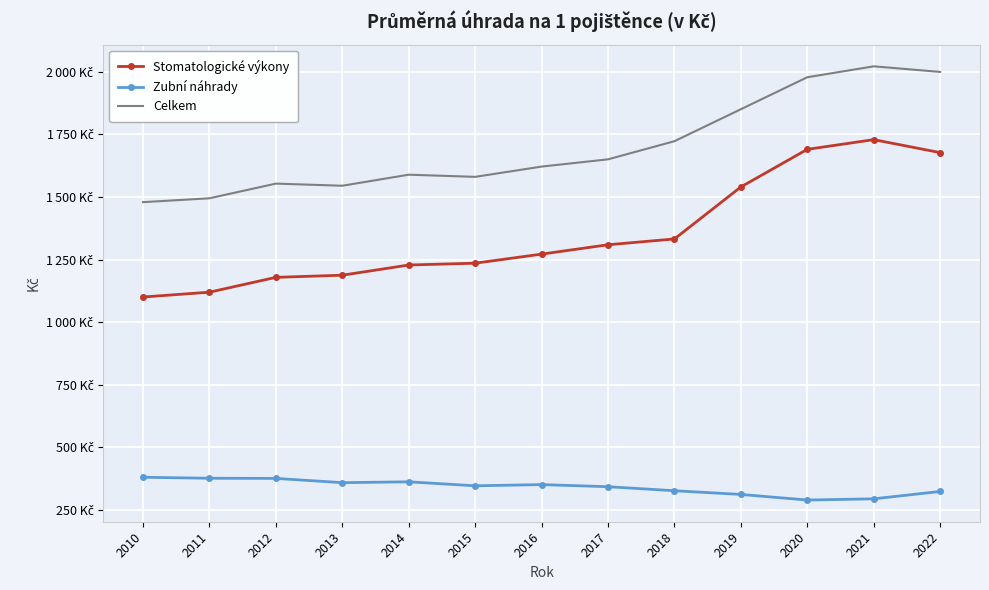

What is the value of the Stomatologické výkony point at the 3rd from the left?

1178.6